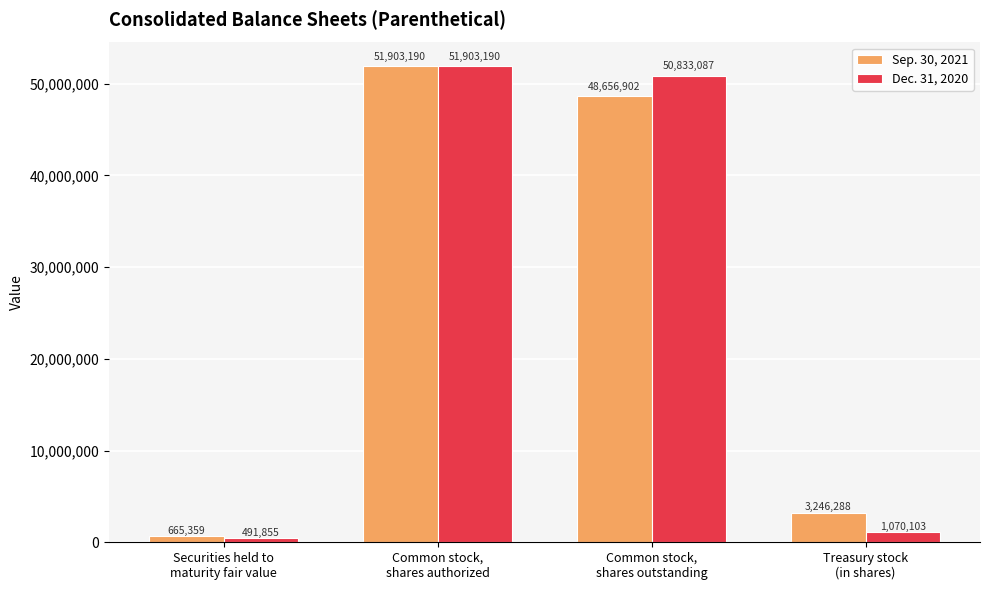

How many bars are there in each group?

2